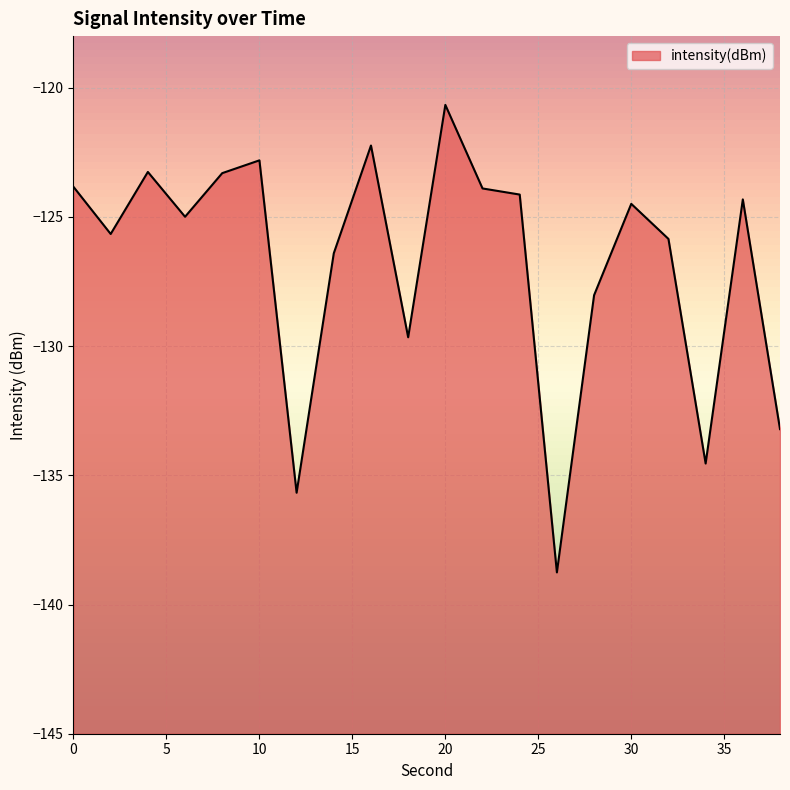

Rank the categories by value from highest to lowest.

20, 16, 10, 4, 8, 0, 22, 24, 36, 30, 6, 2, 32, 14, 28, 18, 38, 34, 12, 26